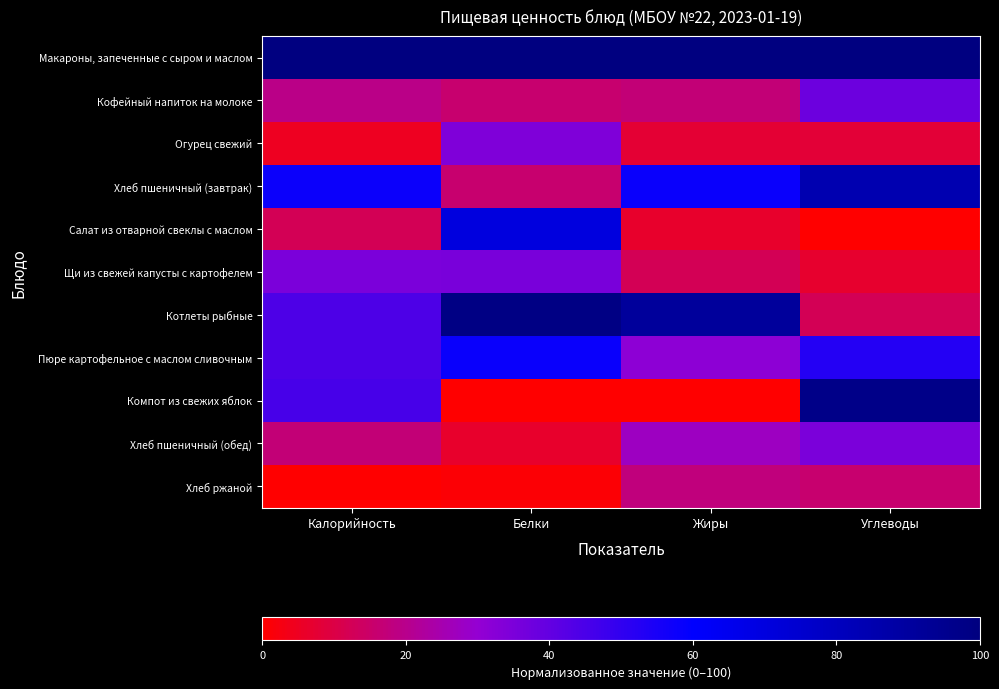

List the series in order of their peak value, lowest first.

Хлеб ржаной, Огурец свежий, Хлеб пшеничный (обед), Щи из свежей капусты с картофелем, Кофейный напиток на молоке, Пюре картофельное с маслом сливочным, Салат из отварной свеклы с маслом, Хлеб пшеничный (завтрак), Компот из свежих яблок, Котлеты рыбные, Макароны, запеченные с сыром и маслом